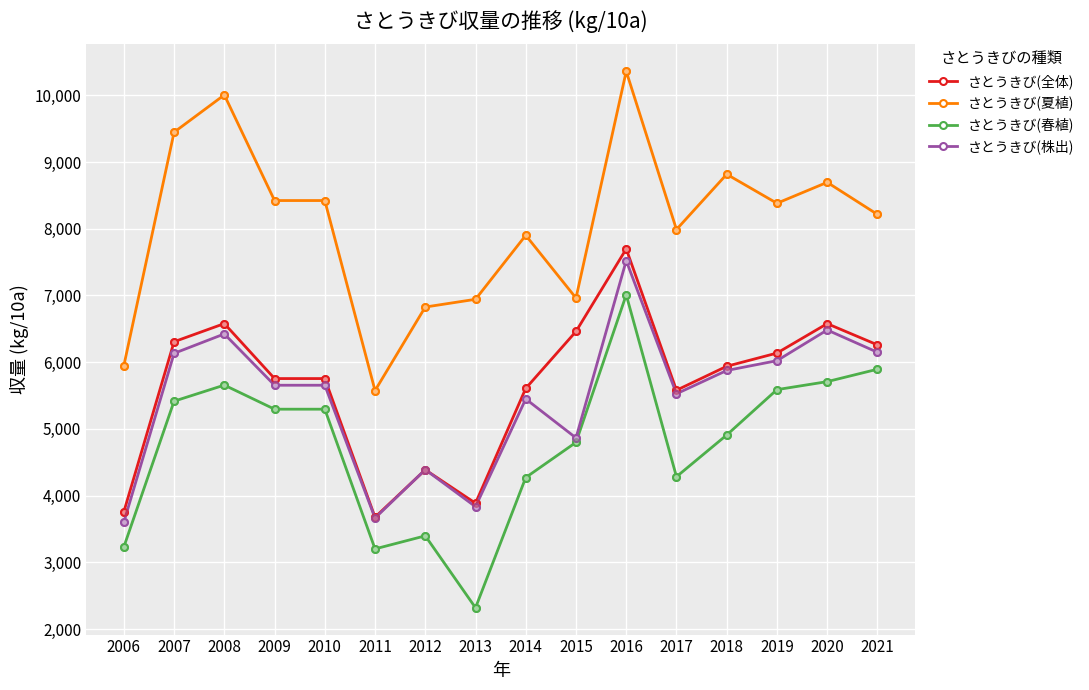

What are all the series names shown in the legend?

さとうきび(全体), さとうきび(夏植), さとうきび(春植), さとうきび(株出)